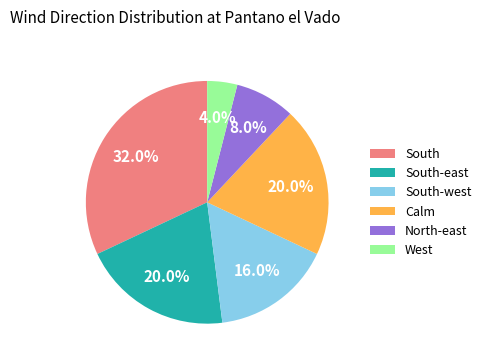

What percentage is the South-west slice, to the nearest percent?

16%